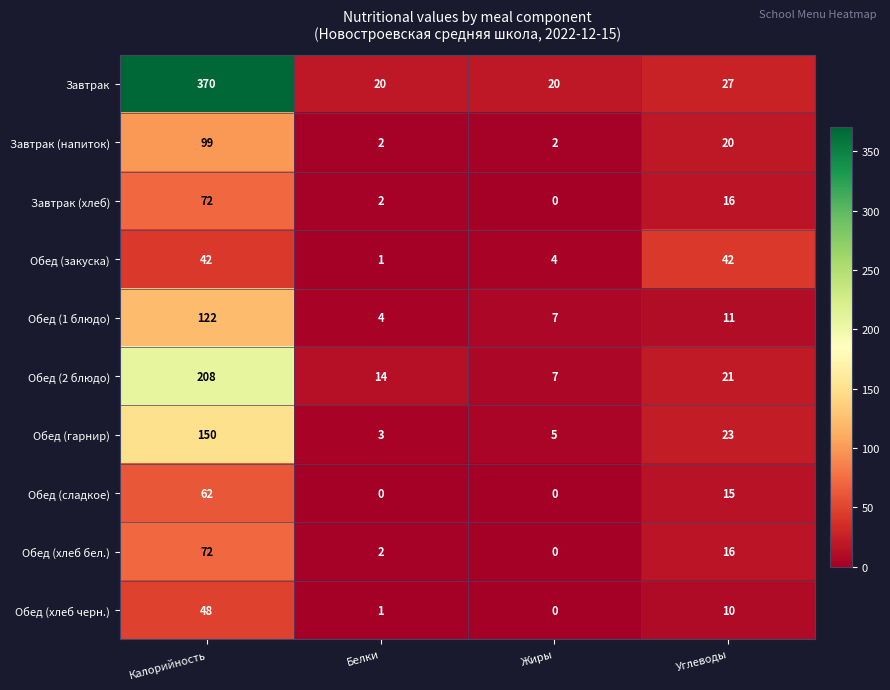

What is the difference between the highest and lowest values at Жиры?

20